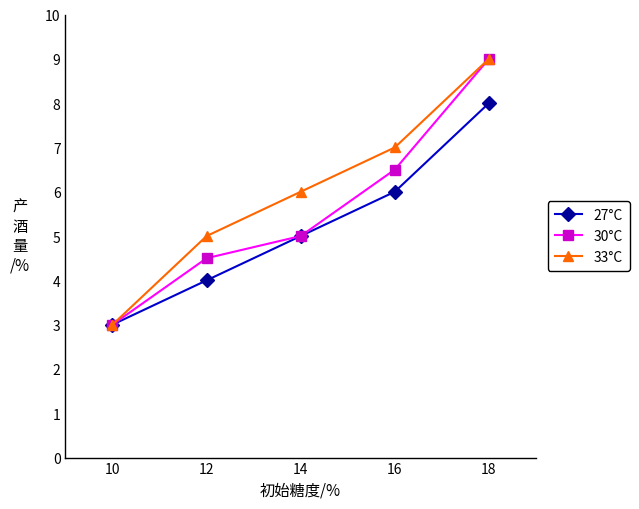

Reading right to left, transcribe all the data shown in this chart.

27°C: 18=8.0	16=6.0	14=5.0	12=4.0	10=3.0
30°C: 18=9.0	16=6.5	14=5.0	12=4.5	10=3.0
33°C: 18=9.0	16=7.0	14=6.0	12=5.0	10=3.0